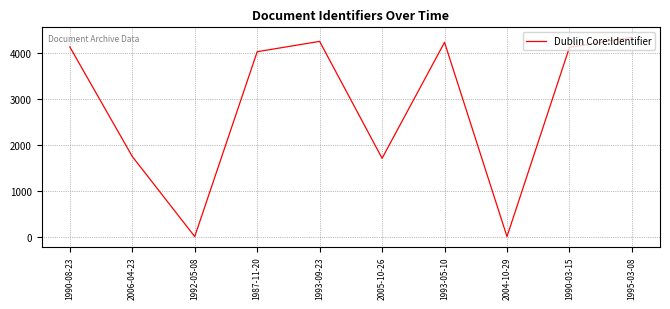

Approximately how many times larger is the value at 1990-03-15 compared to 1987-11-20?

1.0